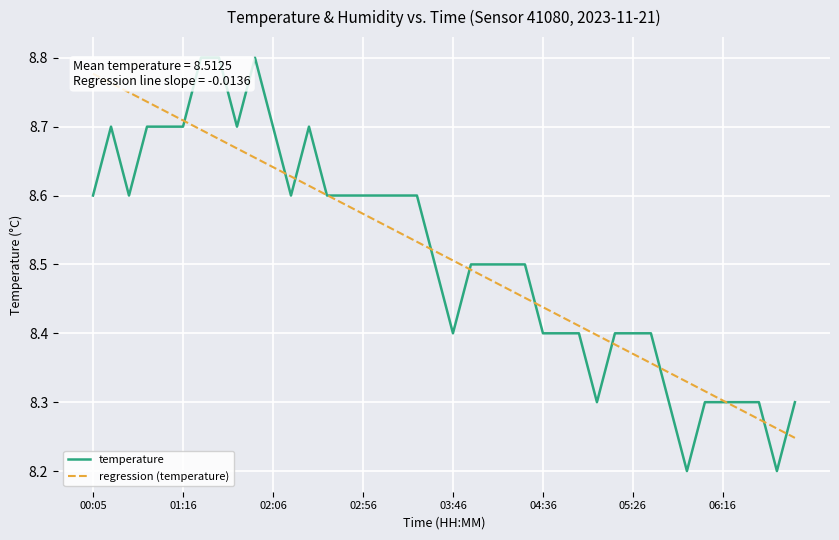

What is the lowest value of the temperature series?

8.2